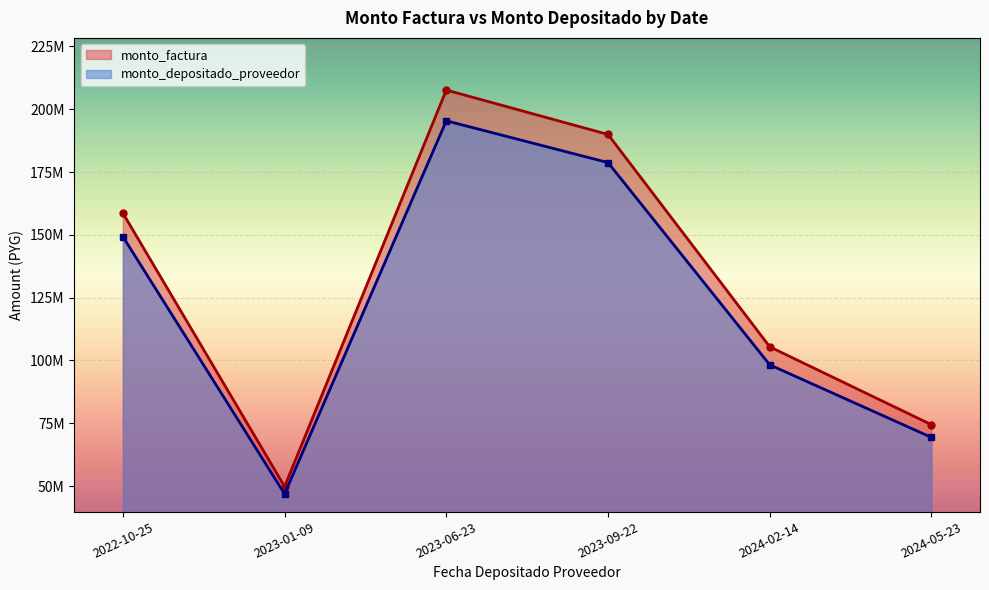

What is the lowest value of the monto_depositado_proveedor series?

46850889